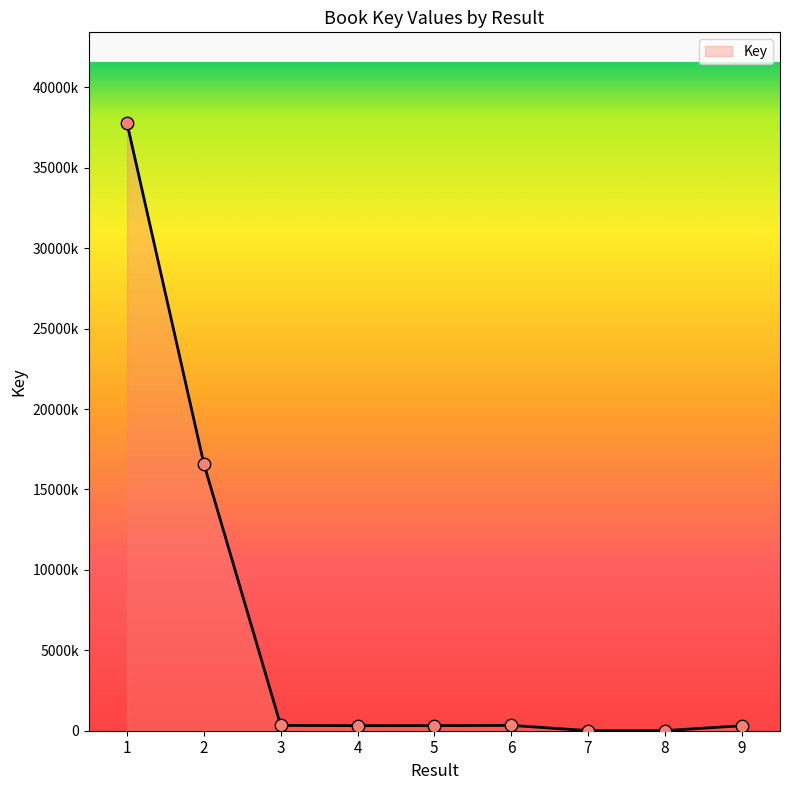

What is the ratio of the value at 3 to the value at 9?

1.1